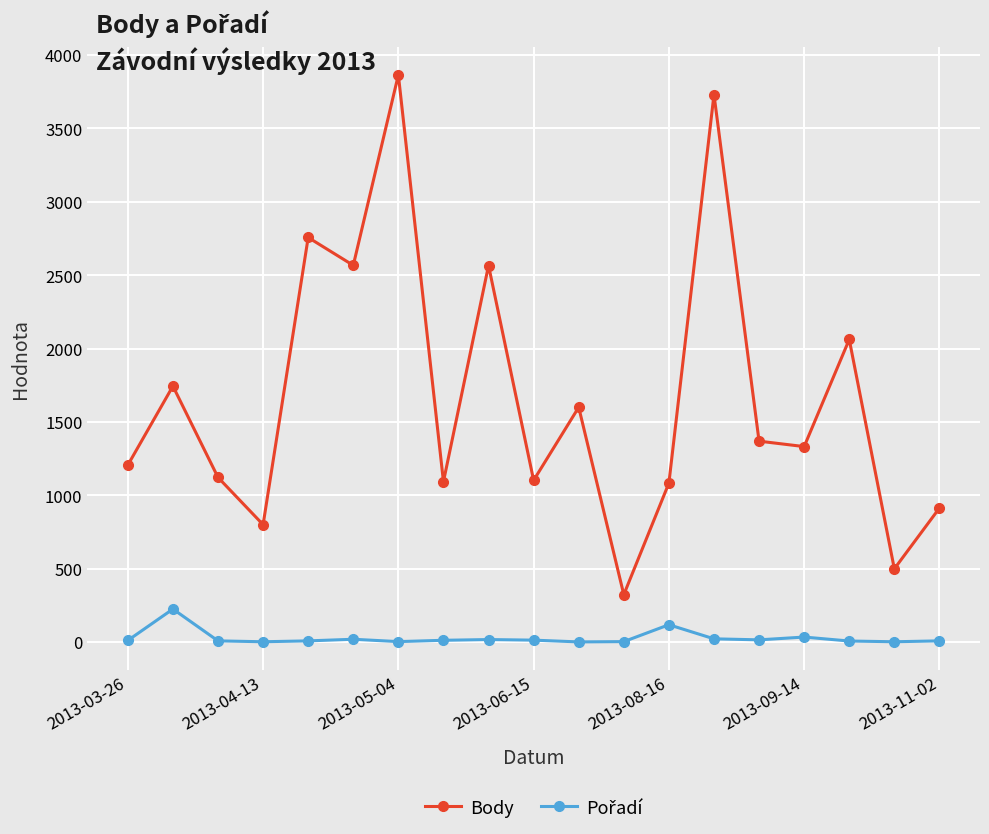

What is the maximum value shown in the chart?

3865